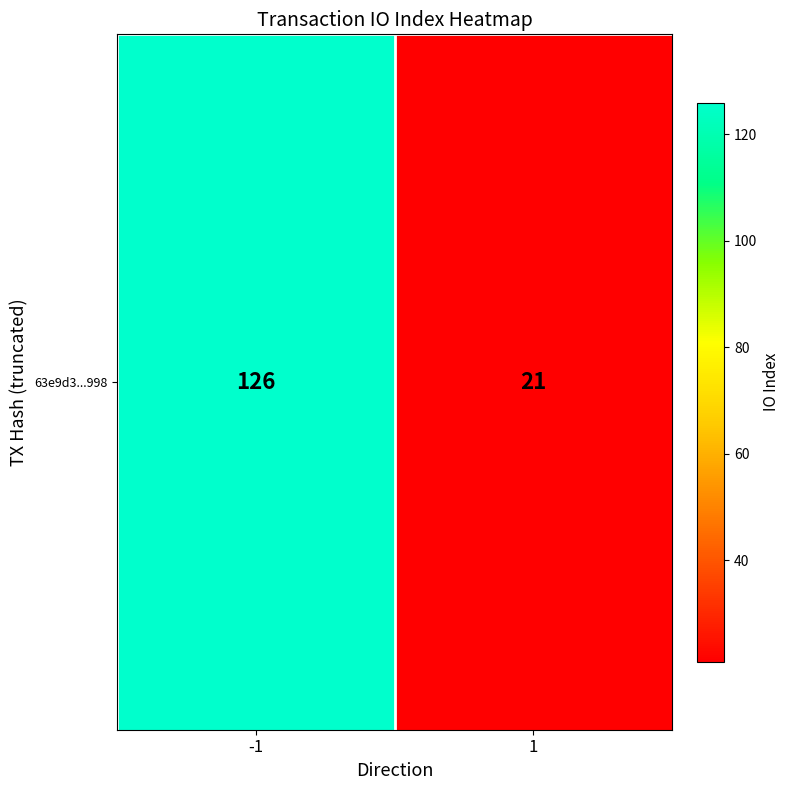

What is the greatest value displayed?

126